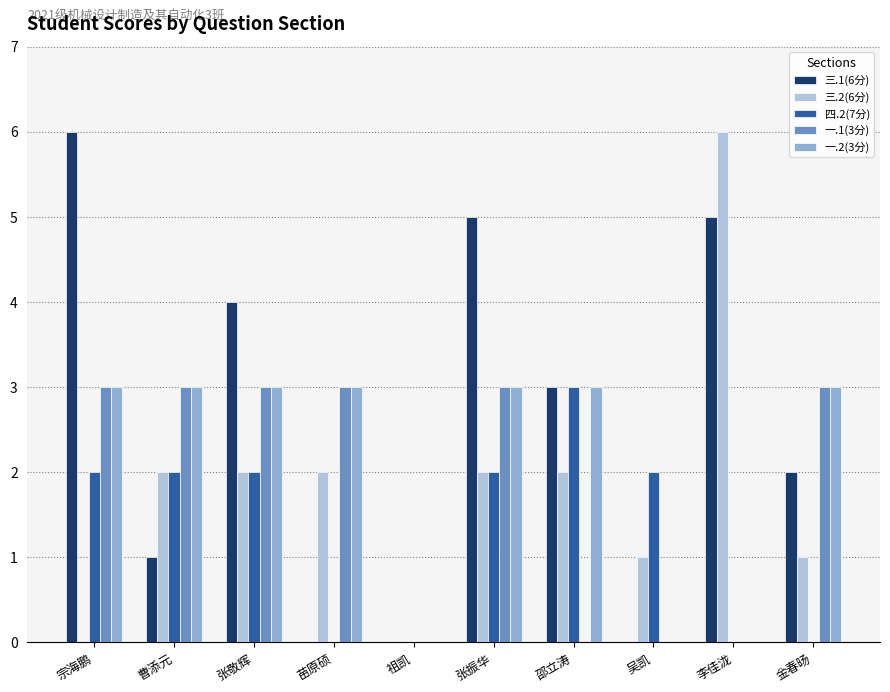

Is it true that 一.2(3分) equals 3 at 邵立涛?

True